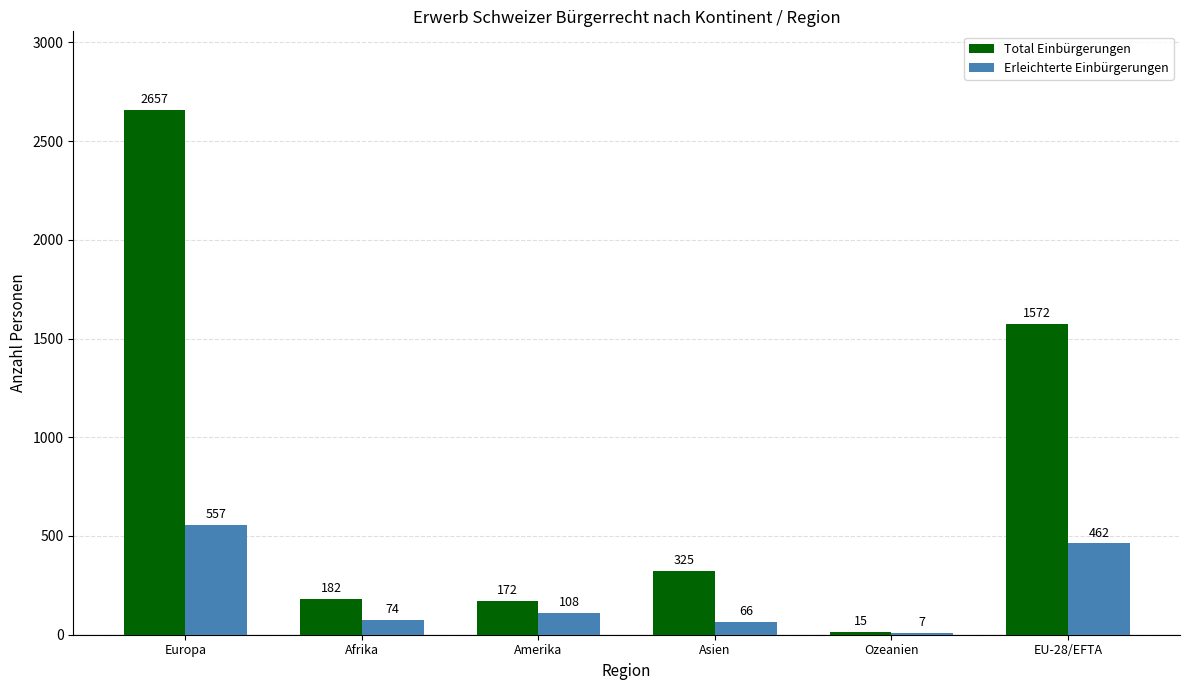

Where is Erleichterte Einbürgerungen nearest to the value 282?

Amerika